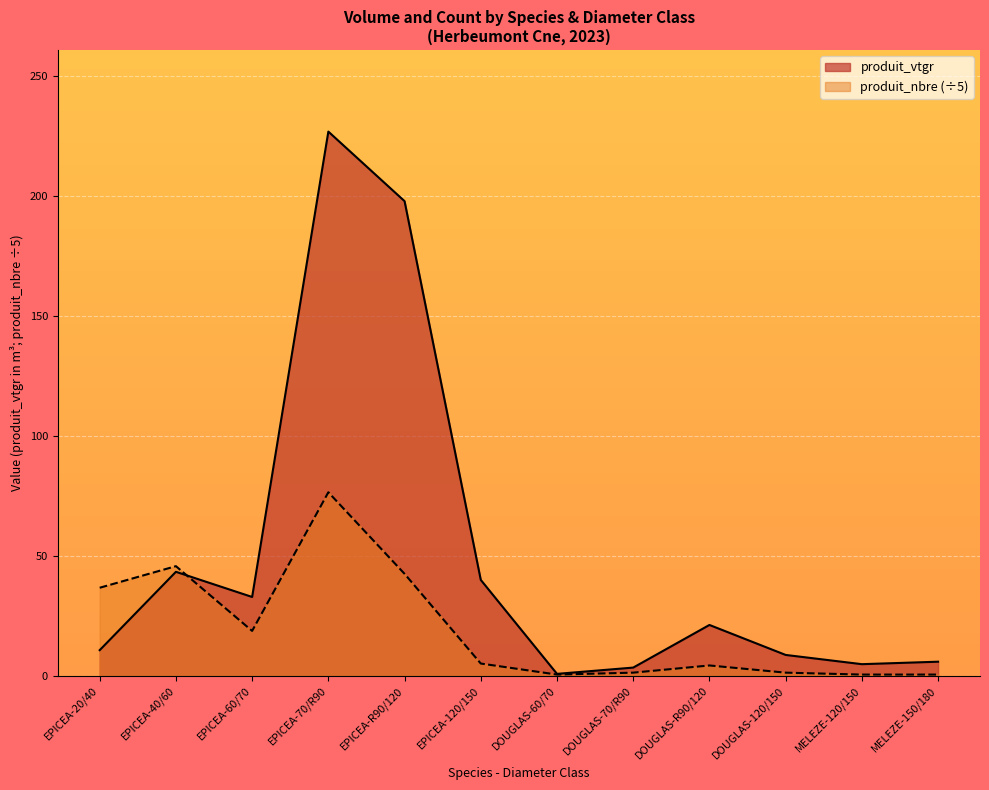

How many intersections are there between produit_nbre and produit_vtgr?

1